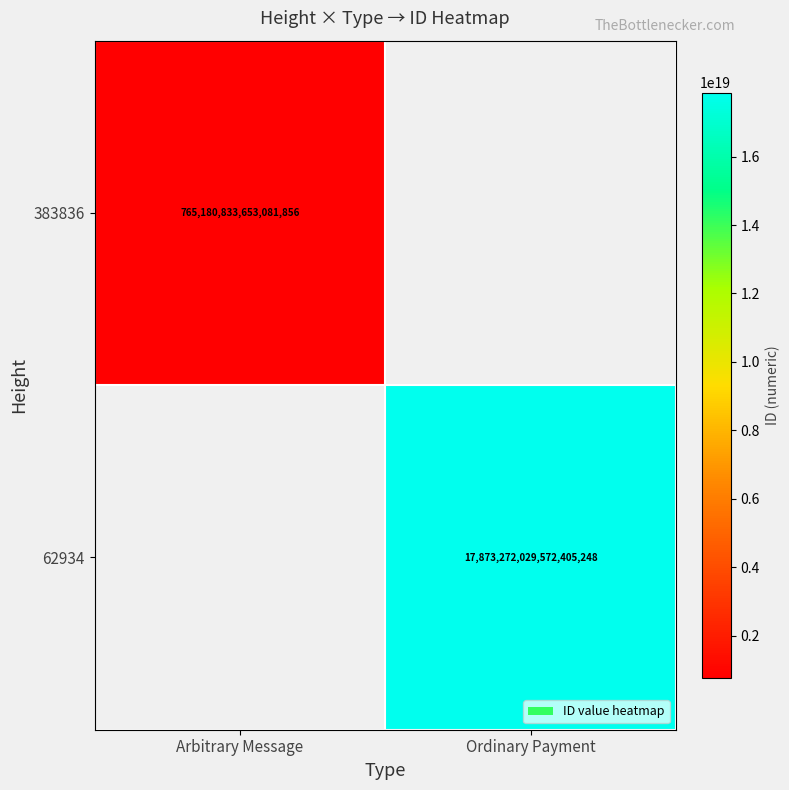

The value of 62934 at Ordinary Payment is 28273365082436395008. True or false?

False